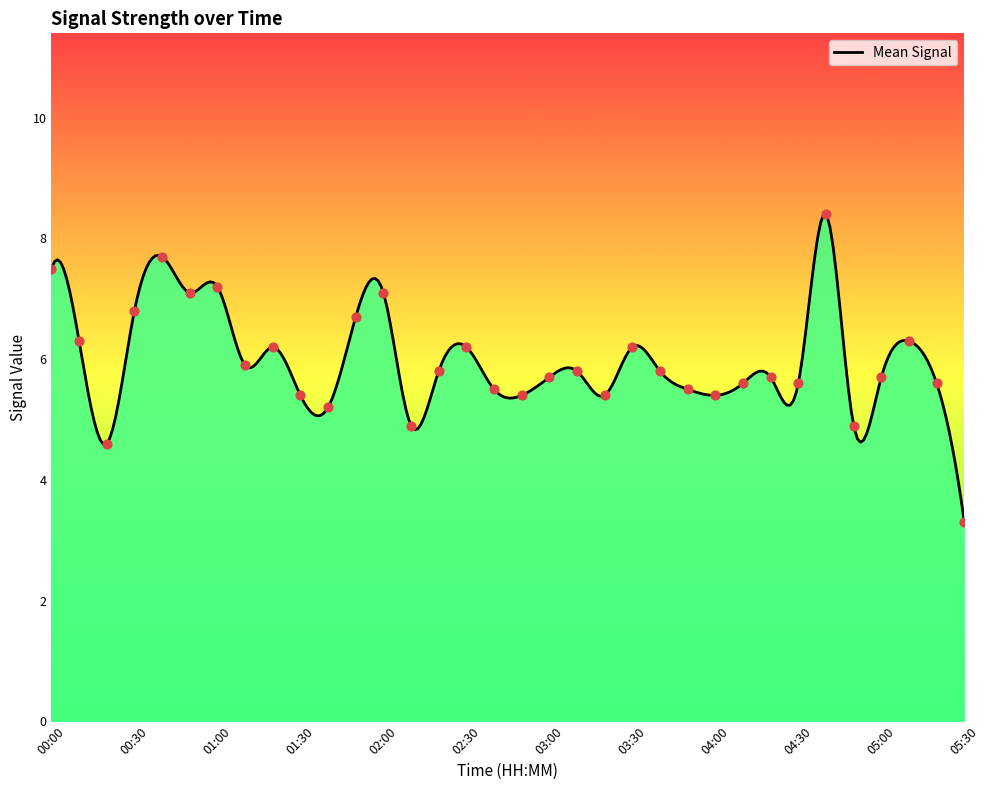

What is the change in value from 00:30 to 01:10?

-0.9